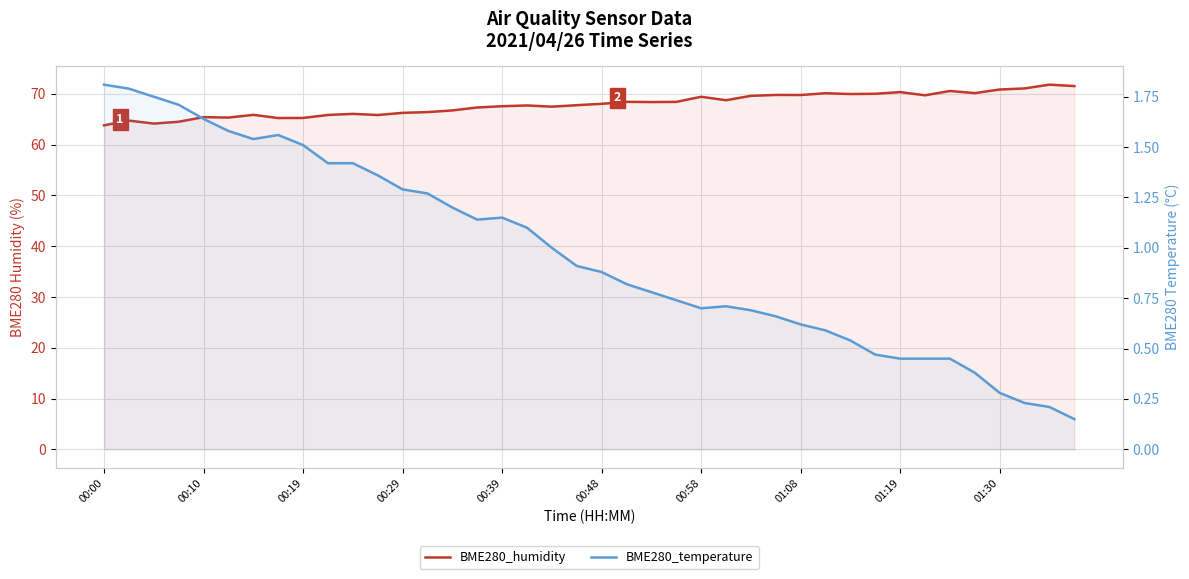

What is the label of the 39th point from the left?

38